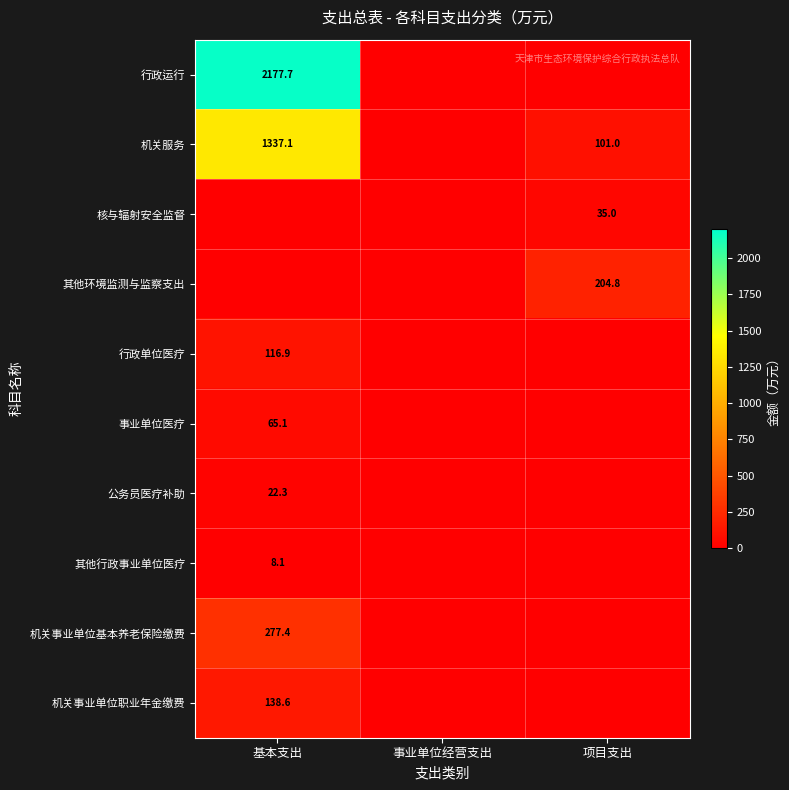

Is the value of 行政运行 at 基本支出 greater than the value of 机关事业单位基本养老保险缴费 at 基本支出?

Yes